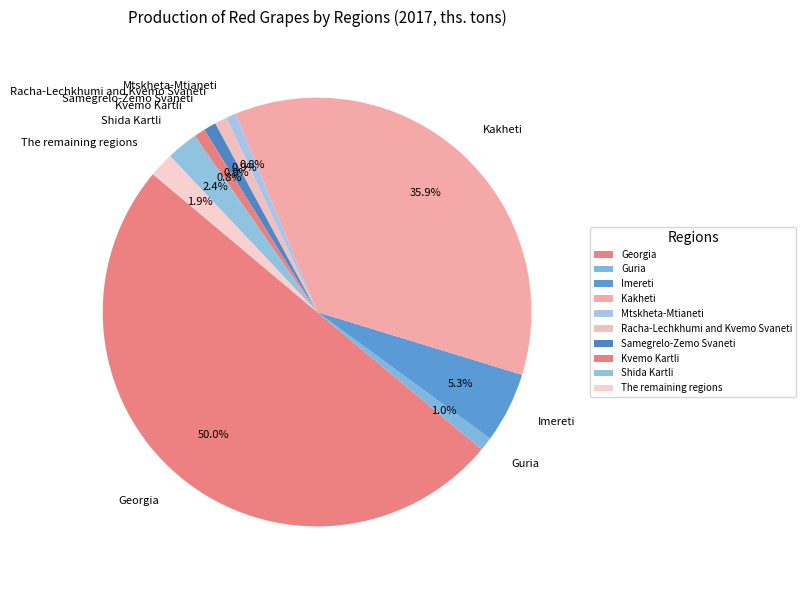

Which has a higher value, Kvemo Kartli or The remaining regions?

The remaining regions